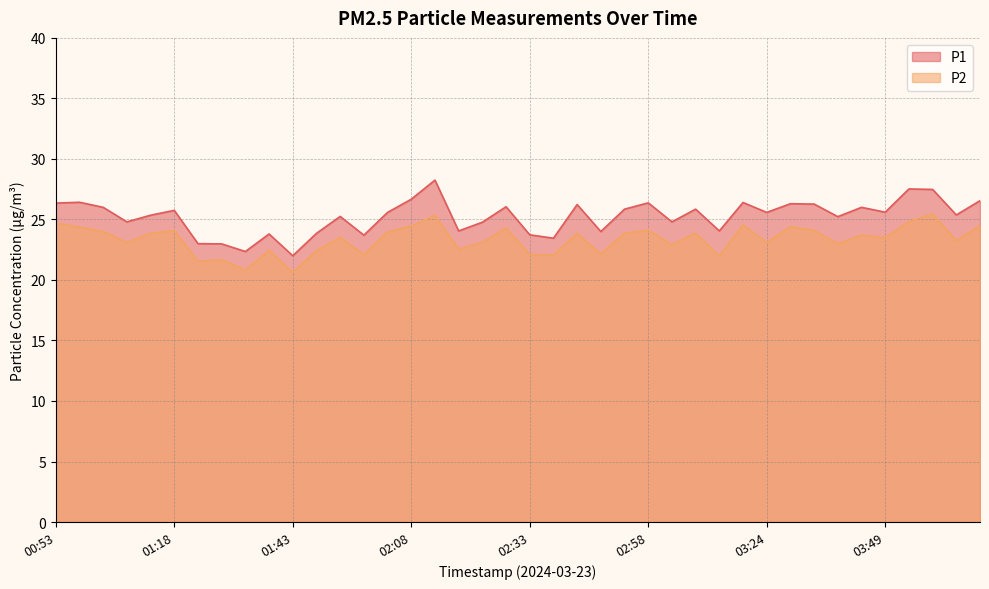

Which category has the highest value in the P2 series?

03:59